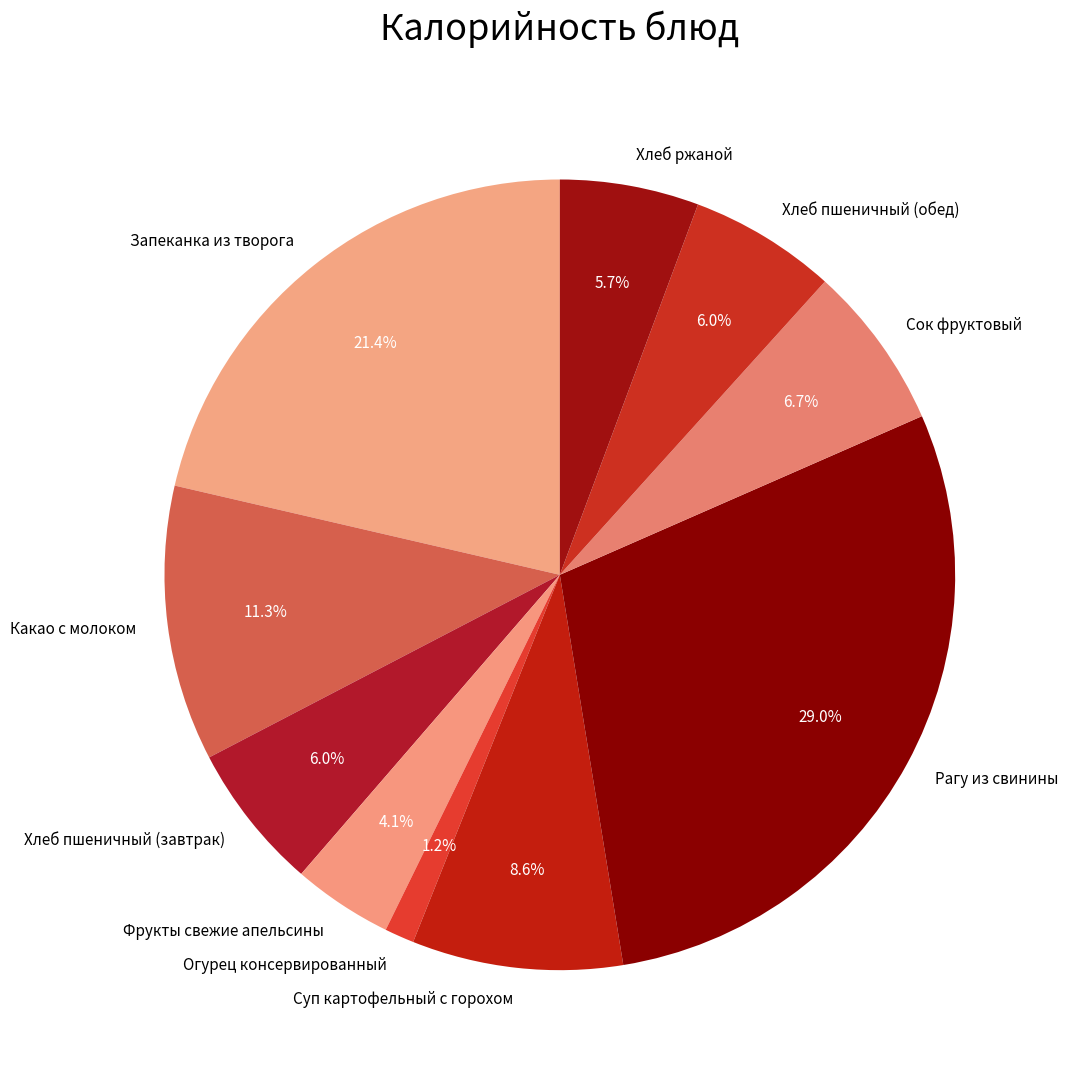

True or false: Хлеб ржаной accounts for 6% of the total.

True